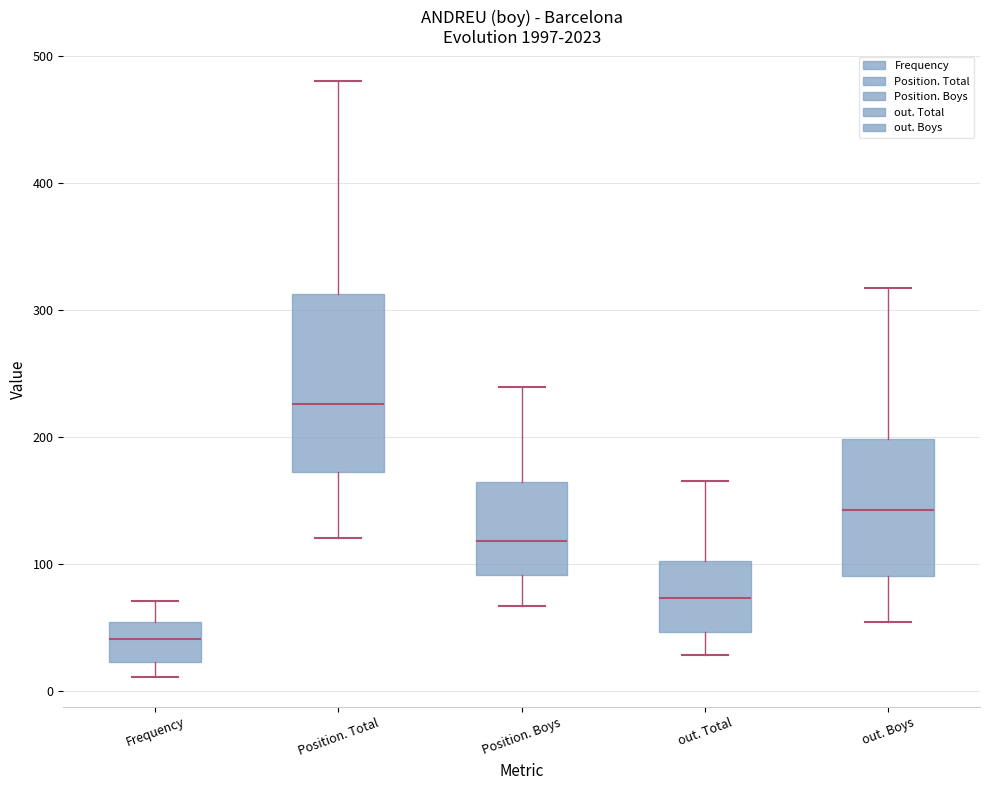

Reading left to right, read every box against the y-axis: the position of its median line, the range the box covers, and the ends of its whiskers. The values are not printed on the chart, so give them approximately, as read against the axis.

Frequency: median 40, box 20 to 50, whiskers 10 to 70
Position. Total: median 230, box 170 to 310, whiskers 120 to 480
Position. Boys: median 120, box 90 to 160, whiskers 70 to 240
out. Total: median 70, box 50 to 100, whiskers 30 to 170
out. Boys: median 140, box 90 to 200, whiskers 50 to 320